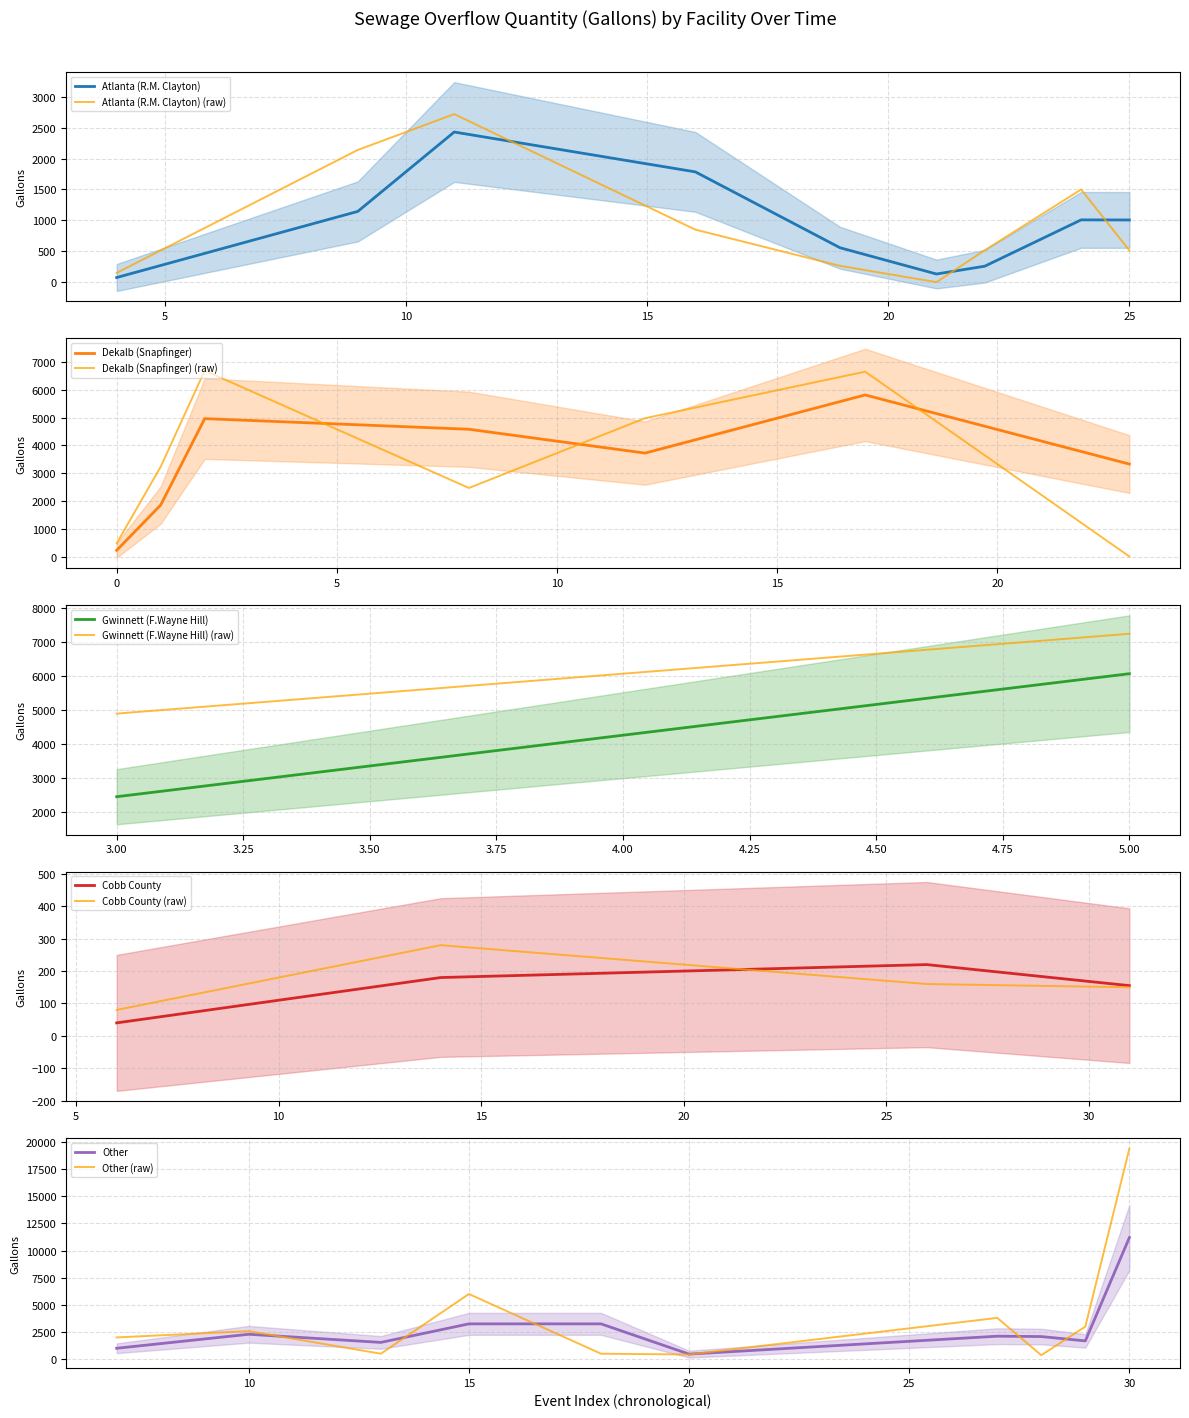

At which category does the chart reach its peak across all series?

30